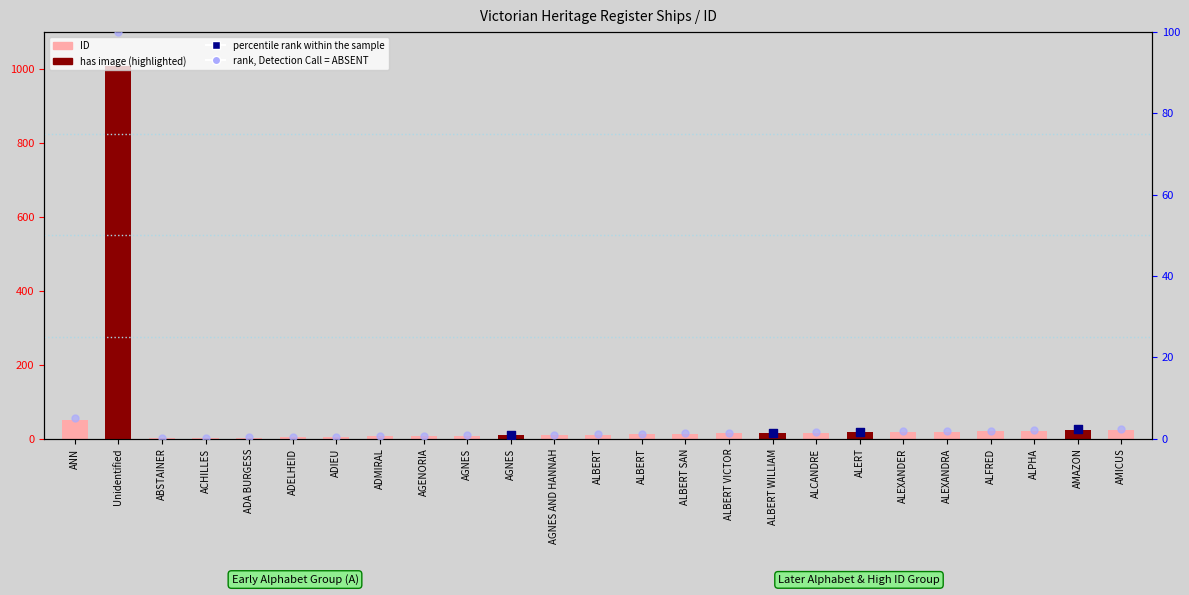

Which has a higher value, ALEXANDRA or ALBERT?

ALEXANDRA